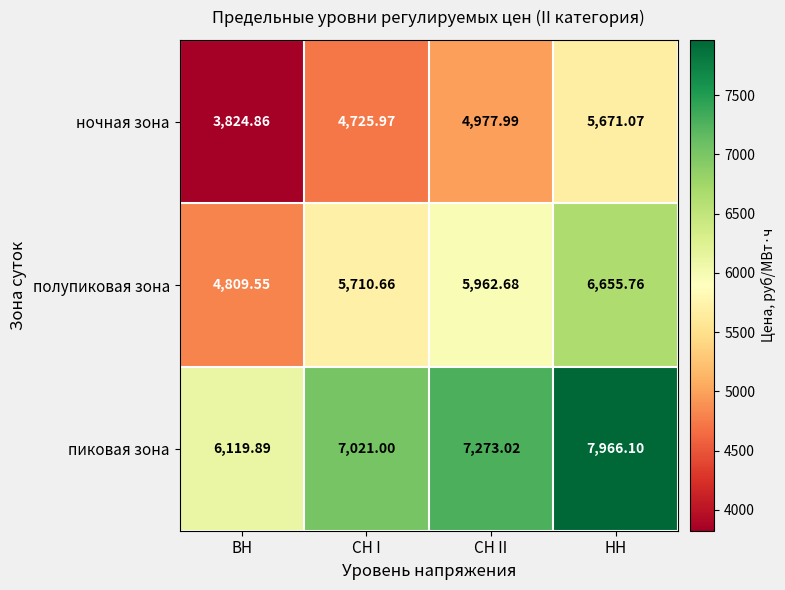

Which label corresponds to the smallest value in the chart?

ВН